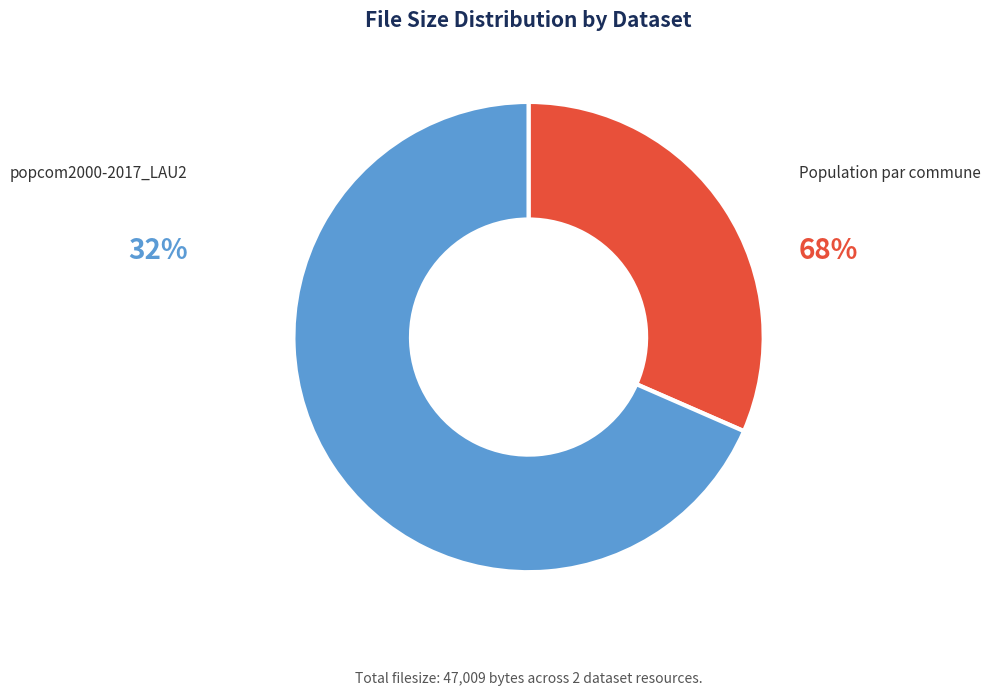

Is popcom2000-2017_LAU2.xlsx the majority of the pie?

Yes